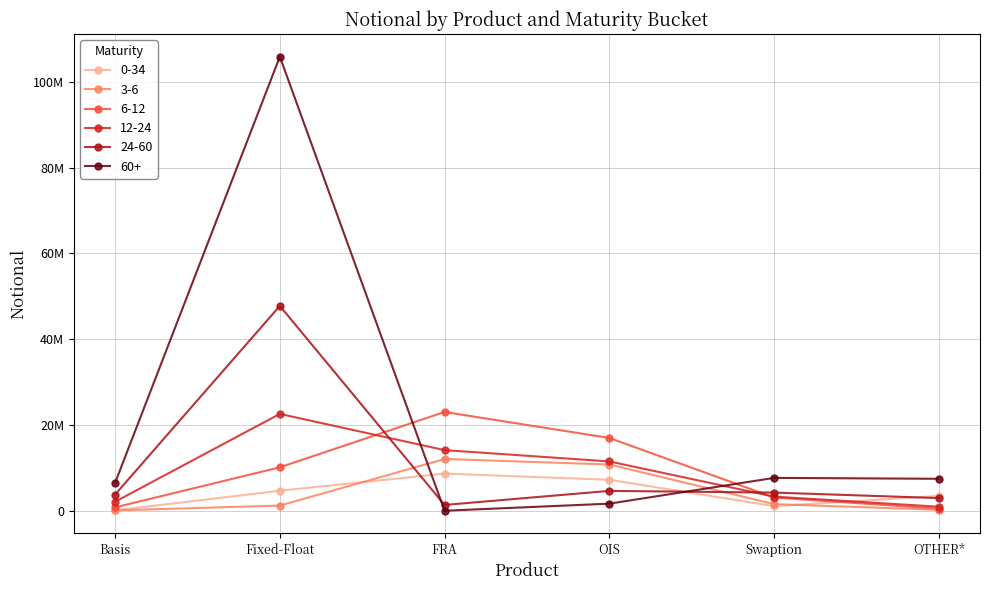

Does the chart have visible grid lines?

Yes